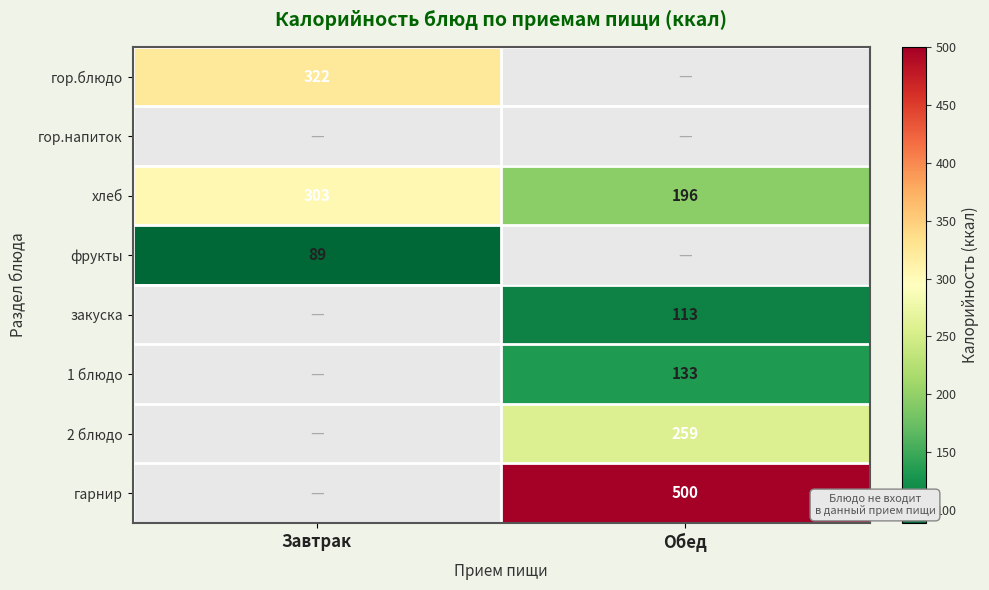

Is it true that 2 блюдо equals 259 at Обед?

True